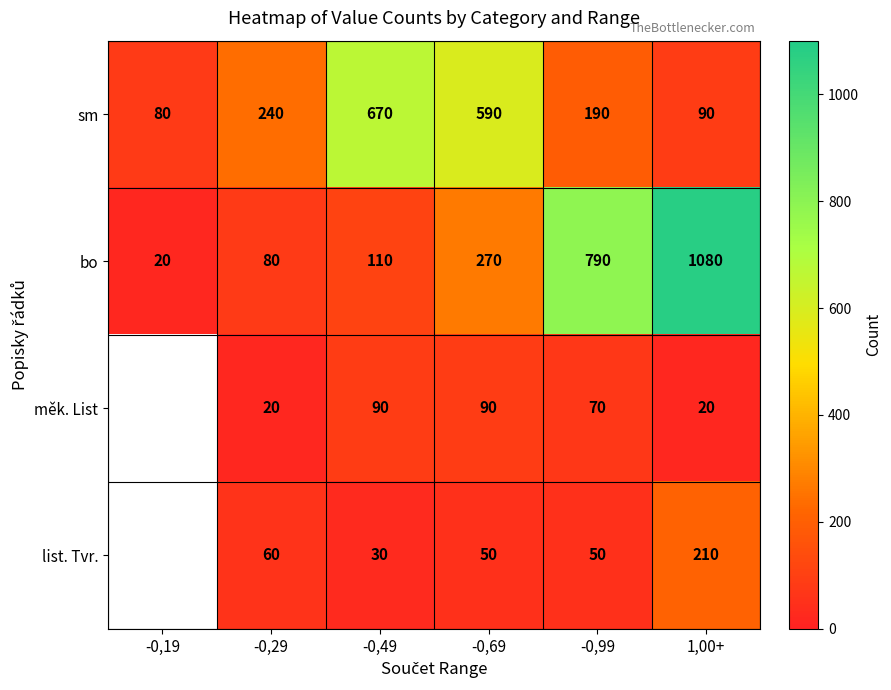

Which series changed the most between -0,49 and -0,69?

bo